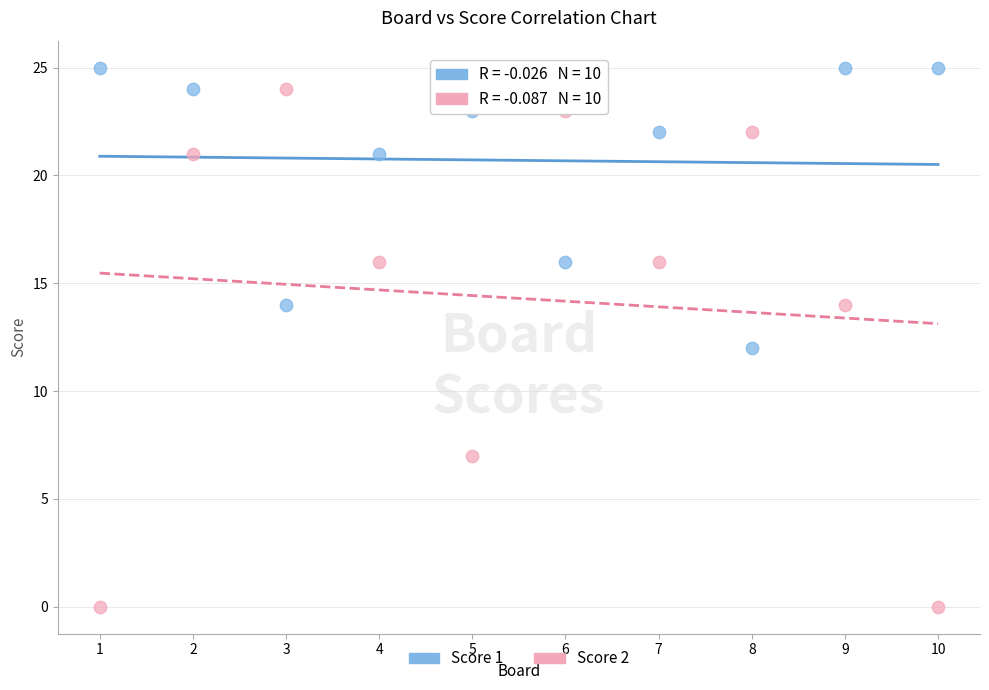

What are all the series names shown in the legend?

Score 1, Score 2